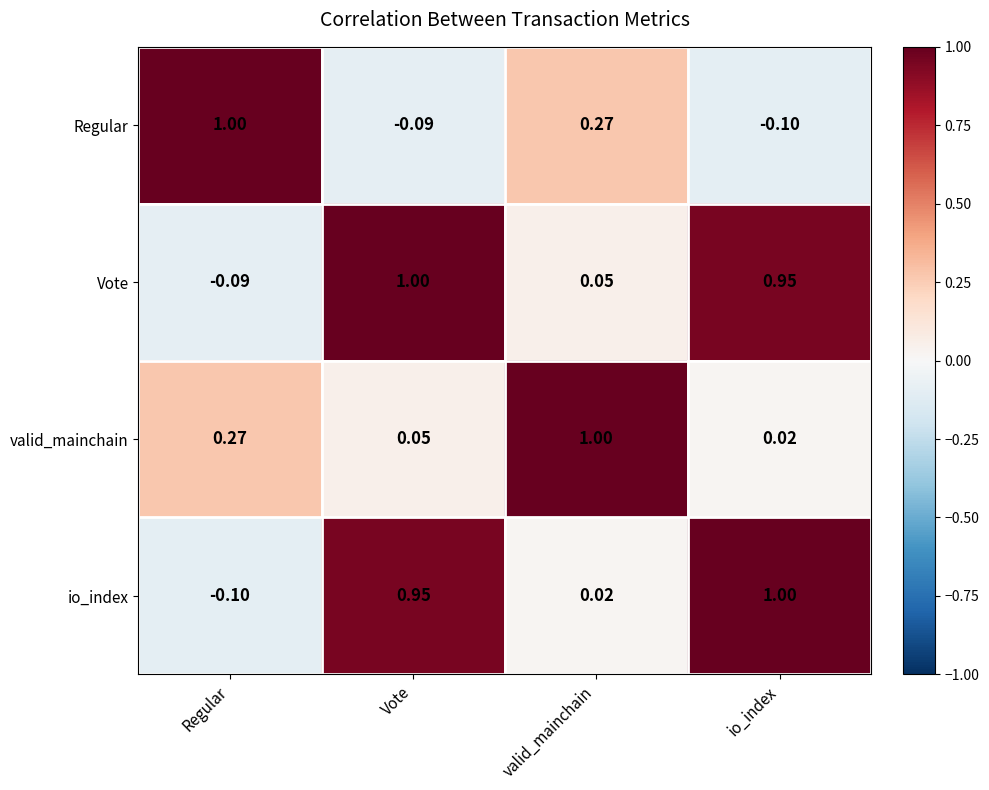

At which label does Vote first exceed 0?

Vote